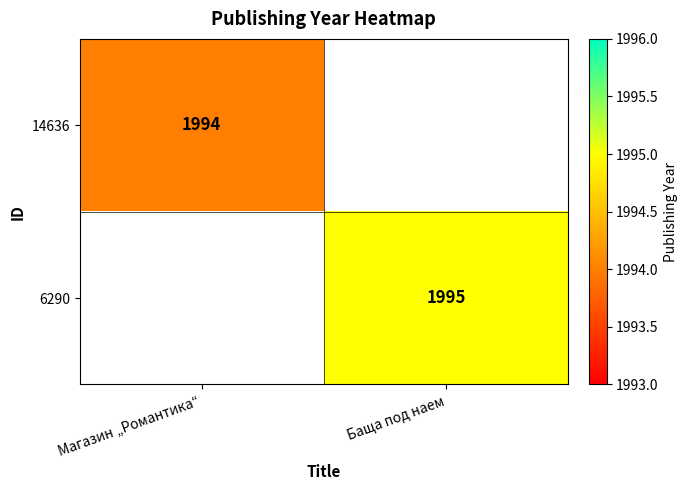

The value of 14636 at Магазин „Романтика“ is 3394. True or false?

False